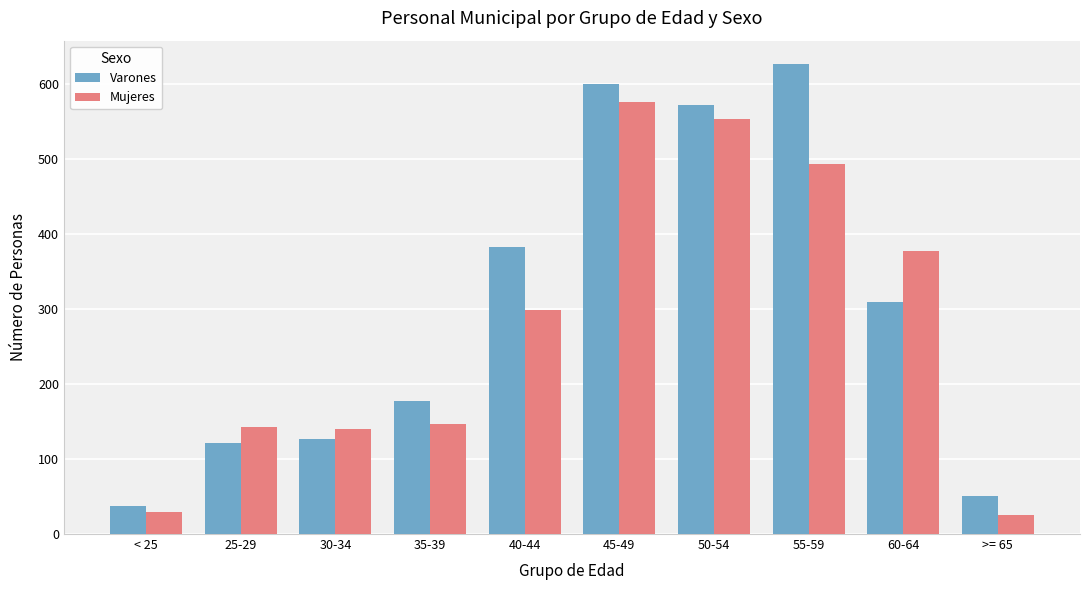

What is the total value across all series at 60-64?

686